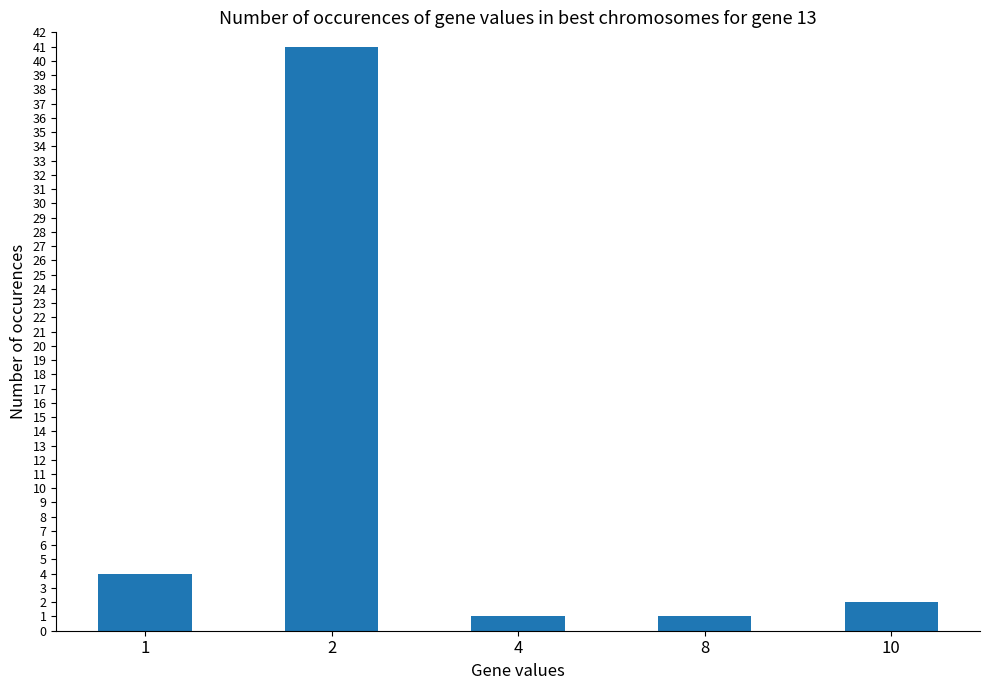

What is the ratio of the value at 1 to the value at 4?

4.0